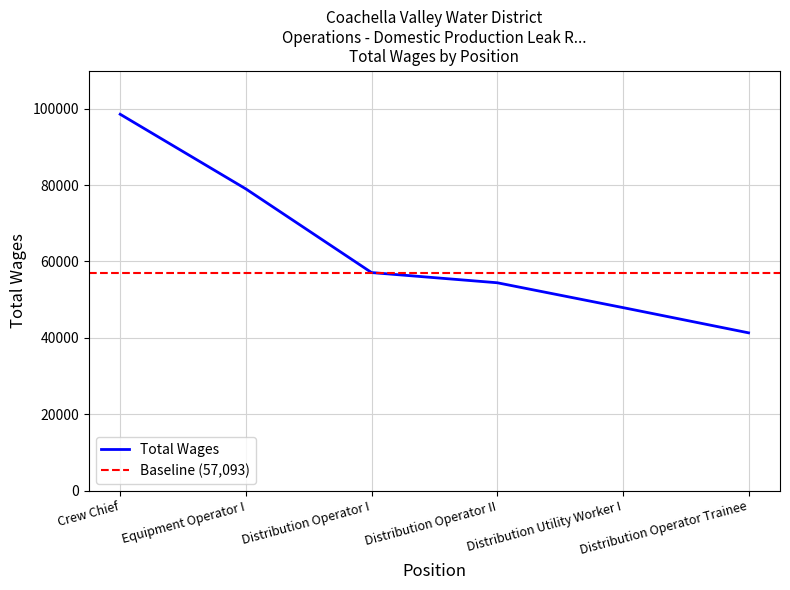

What is the difference between the values at Distribution Operator II and Distribution Utility Worker I?

6505